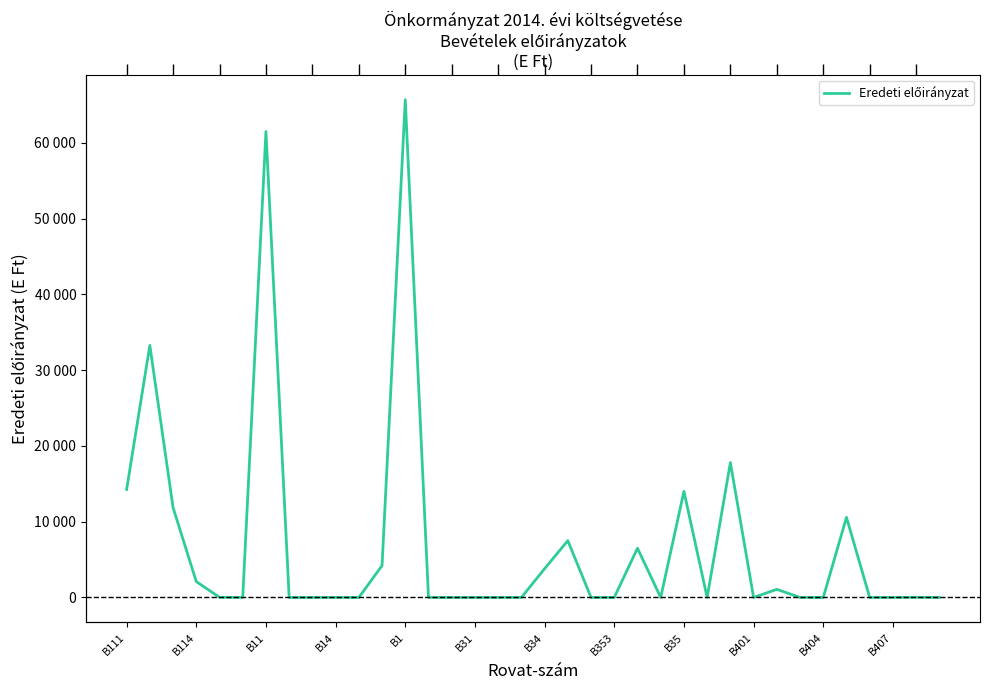

What is the difference between the maximum and minimum values?

65706